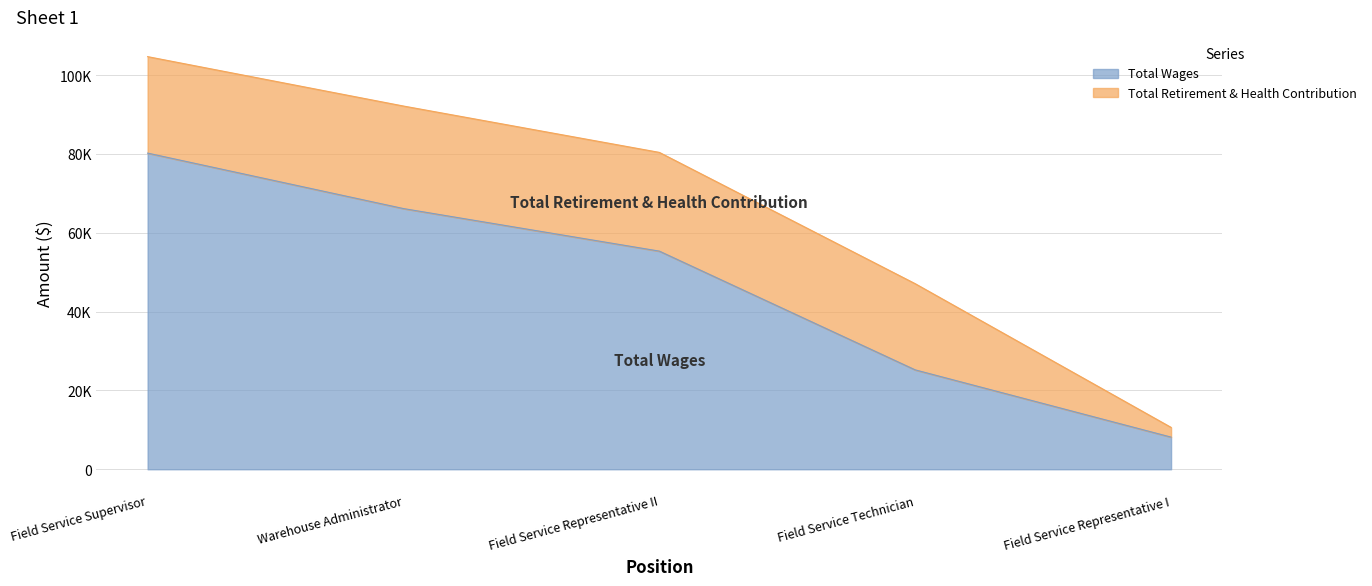

Where is the data nearest to the value 44171?

Field Service Representative II